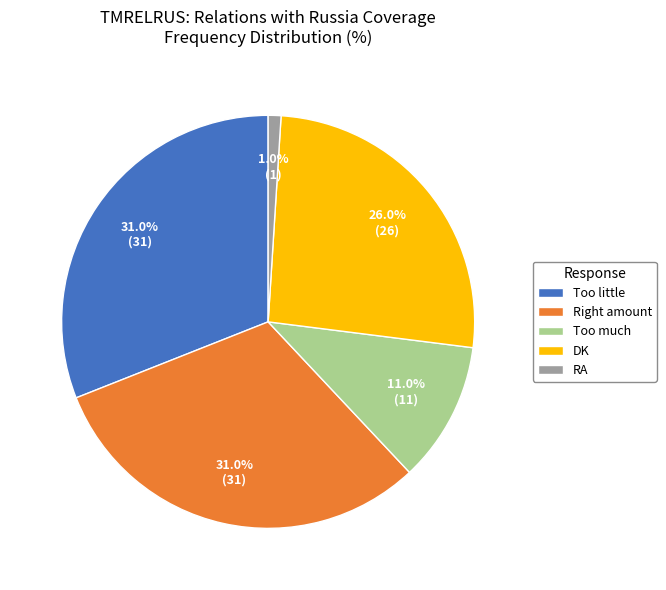

To the nearest percent, what is the difference between the DK and Too much slice percentages?

15%